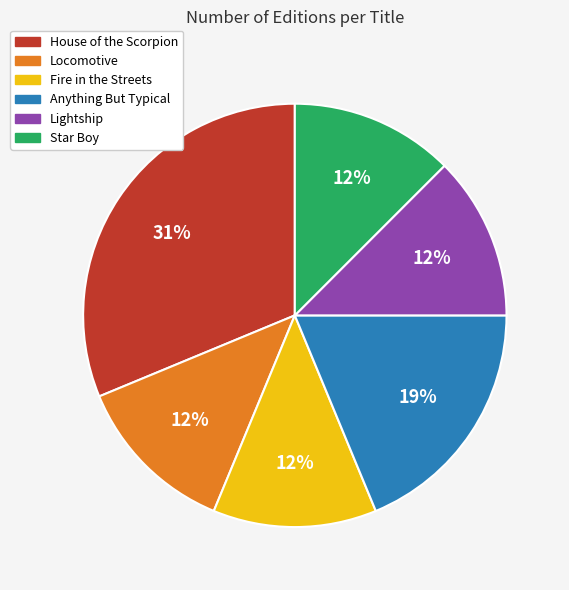

Is it true that Anything But Typical is 19% of the pie?

True